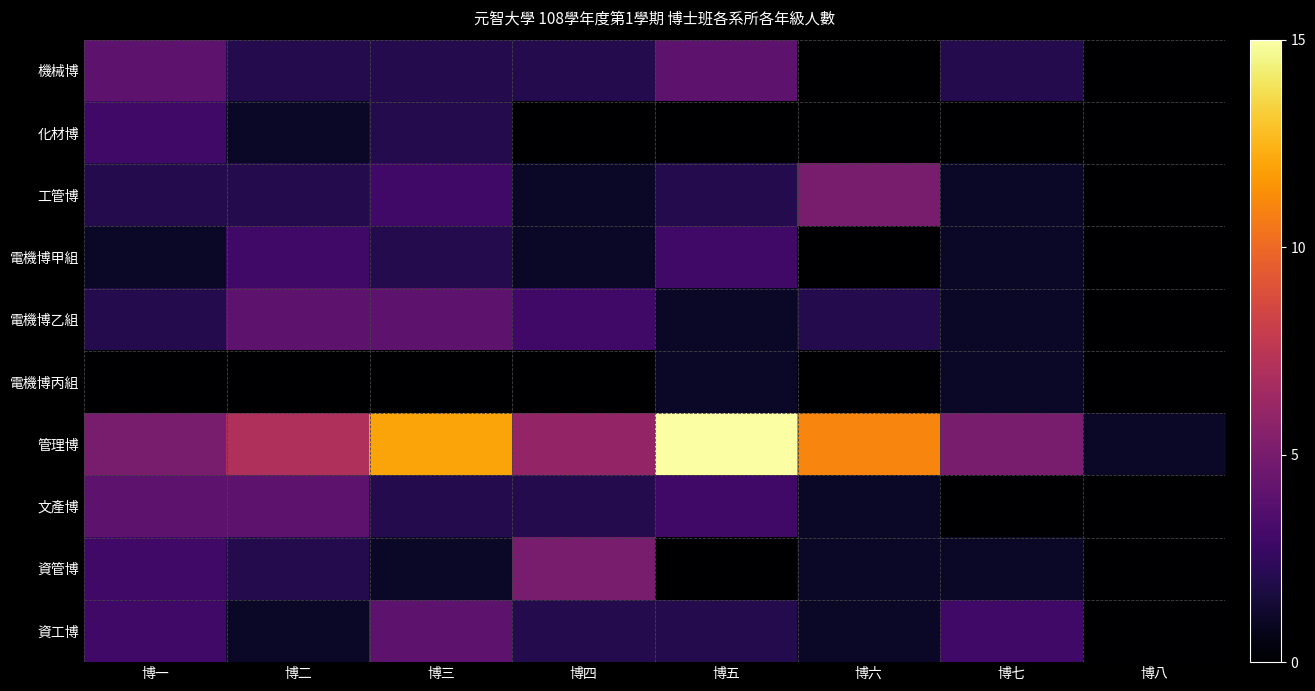

Count the number of data series in this chart.

10